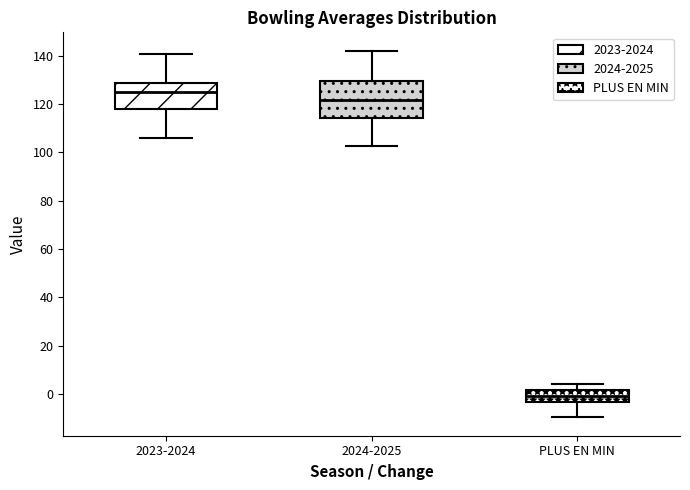

Which box is the tallest, from its lower edge to its upper edge?

2024-2025